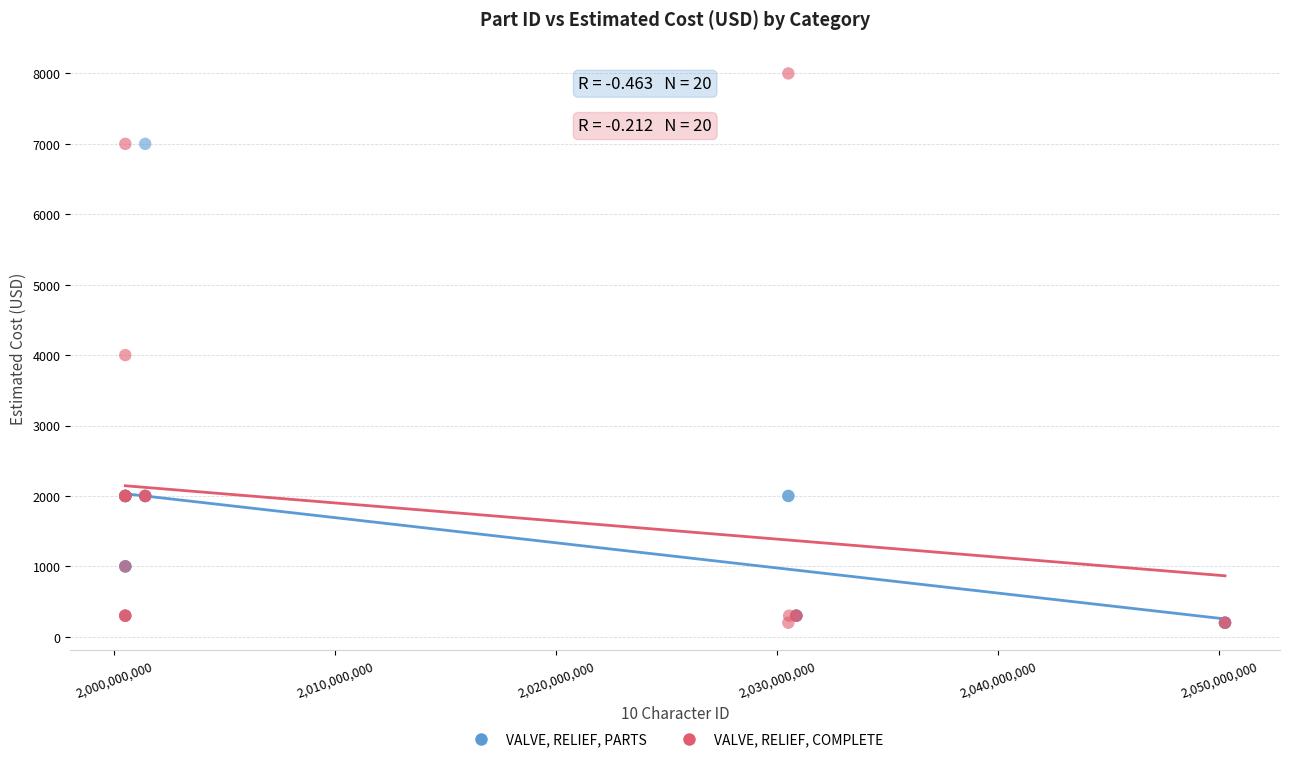

Which series reaches the maximum Y coordinate?

VALVE, RELIEF, COMPLETE